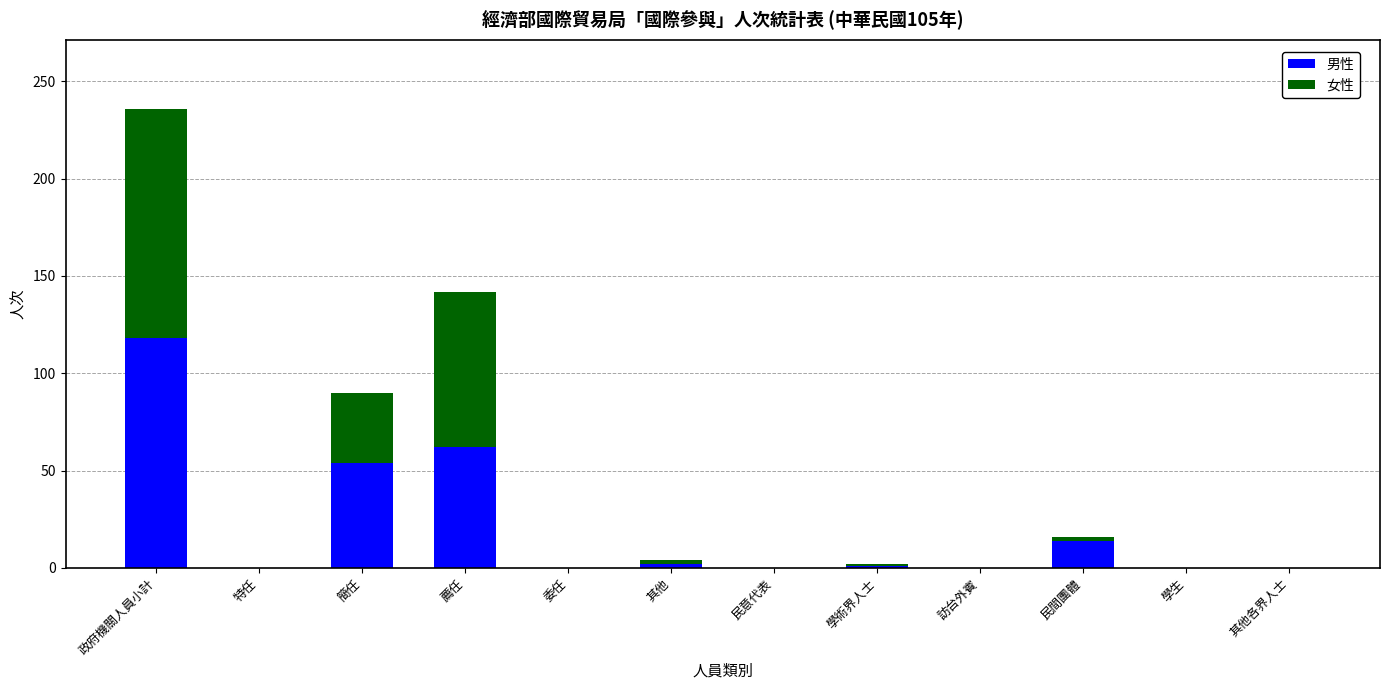

What is the sum of all 男性 values?

251